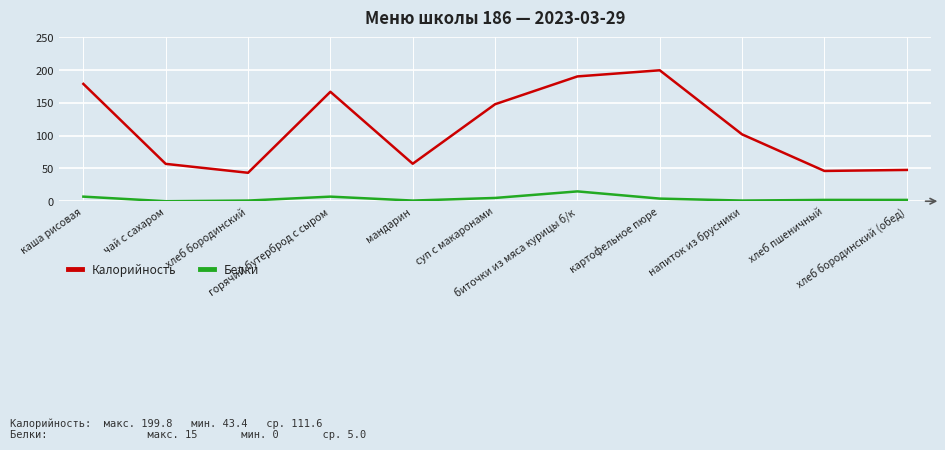

Which series has the largest range (max minus min)?

Калорийность